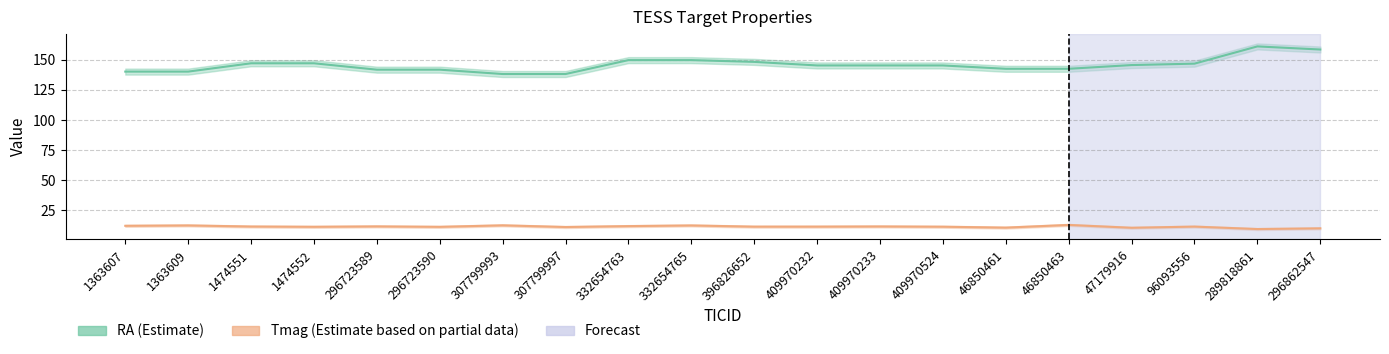

What is the greatest value displayed?

161.1